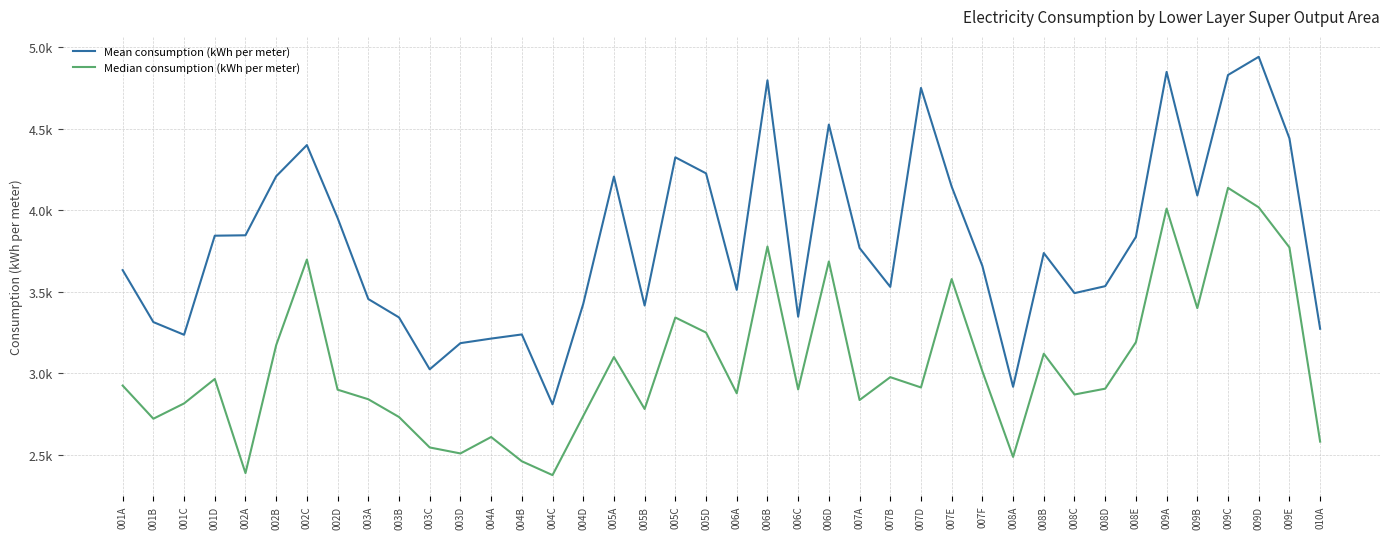

What are all the series names shown in the legend?

Mean consumption (kWh per meter), Median consumption (kWh per meter)